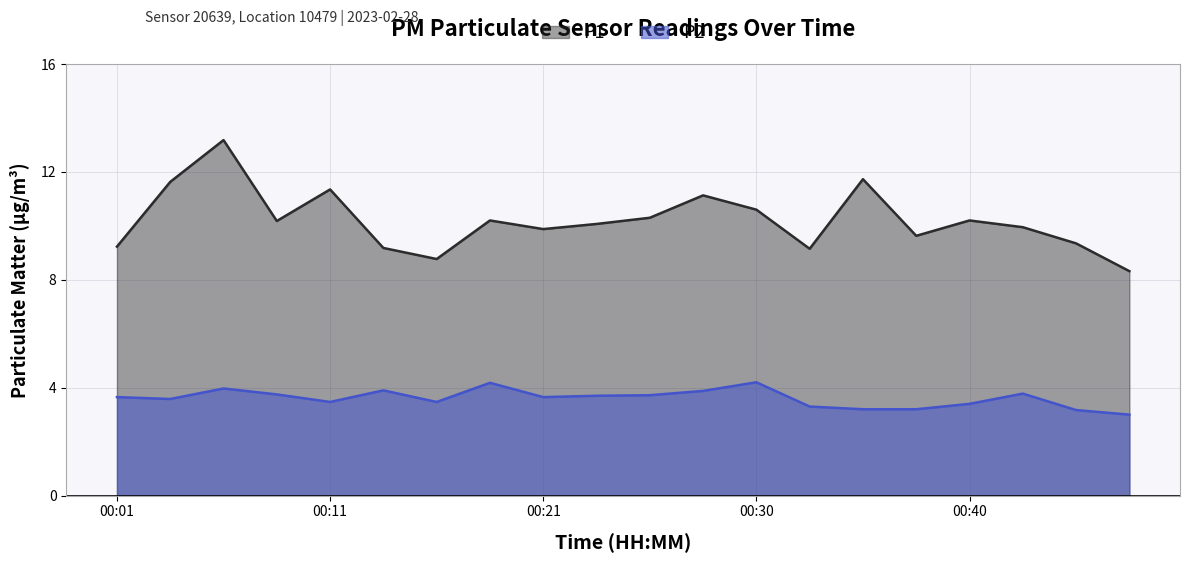

Does the chart have visible grid lines?

Yes